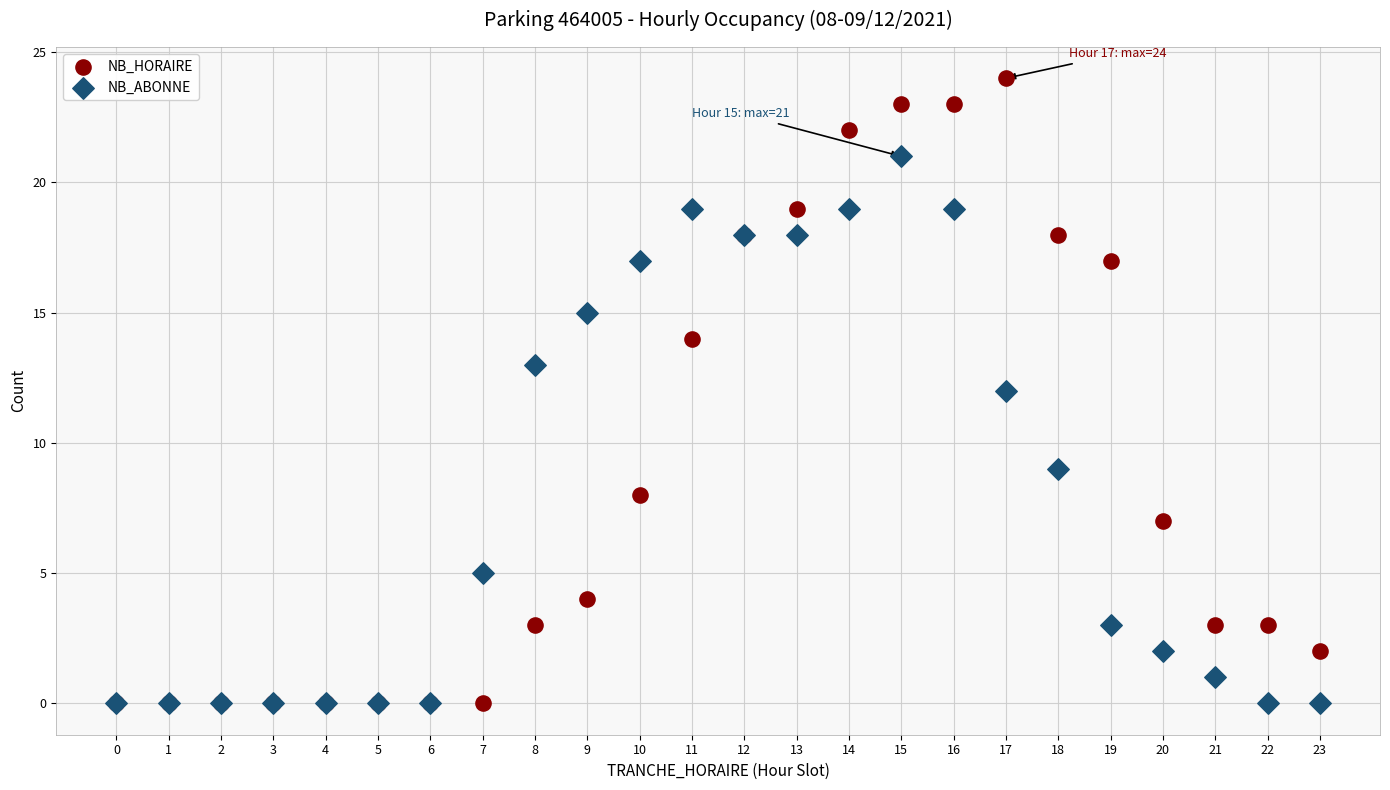

In the NB_ABONNE series, what Y value is closest to 10?

9